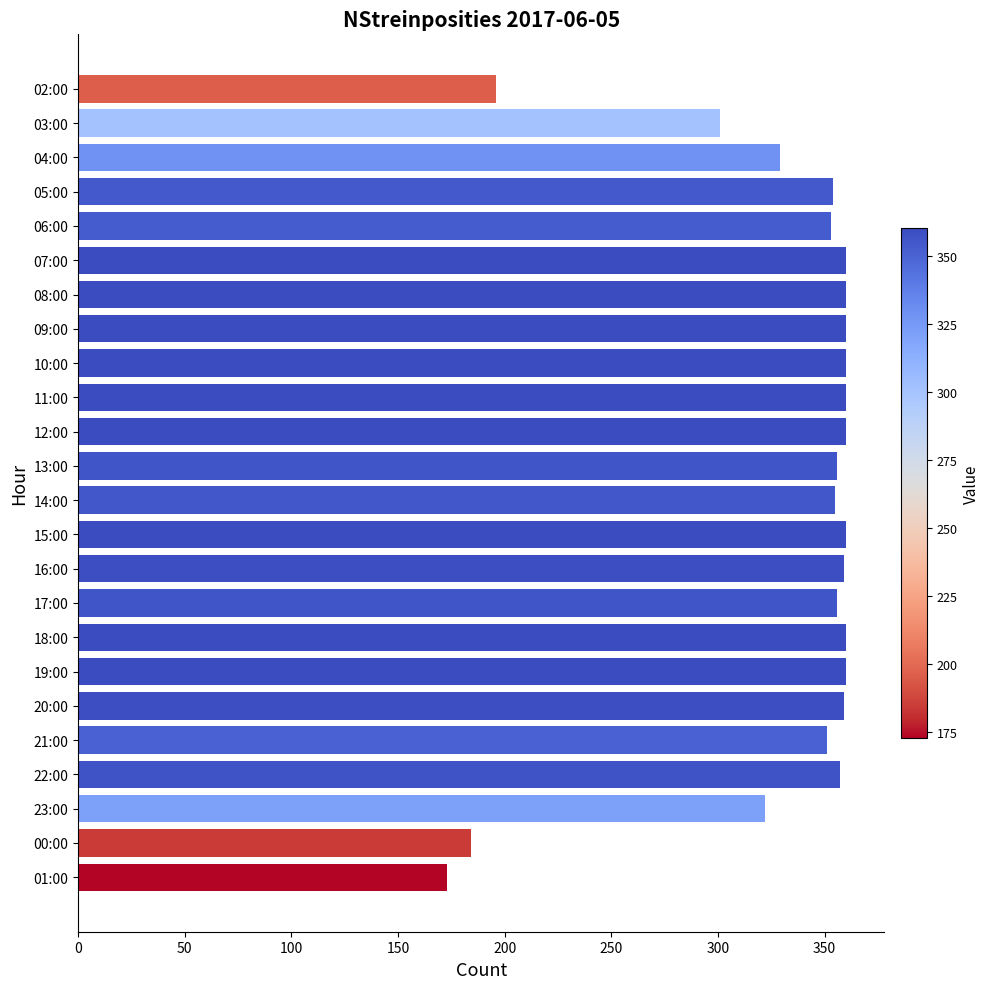

What is the sum of the values at 00:00 and 07:00?

544